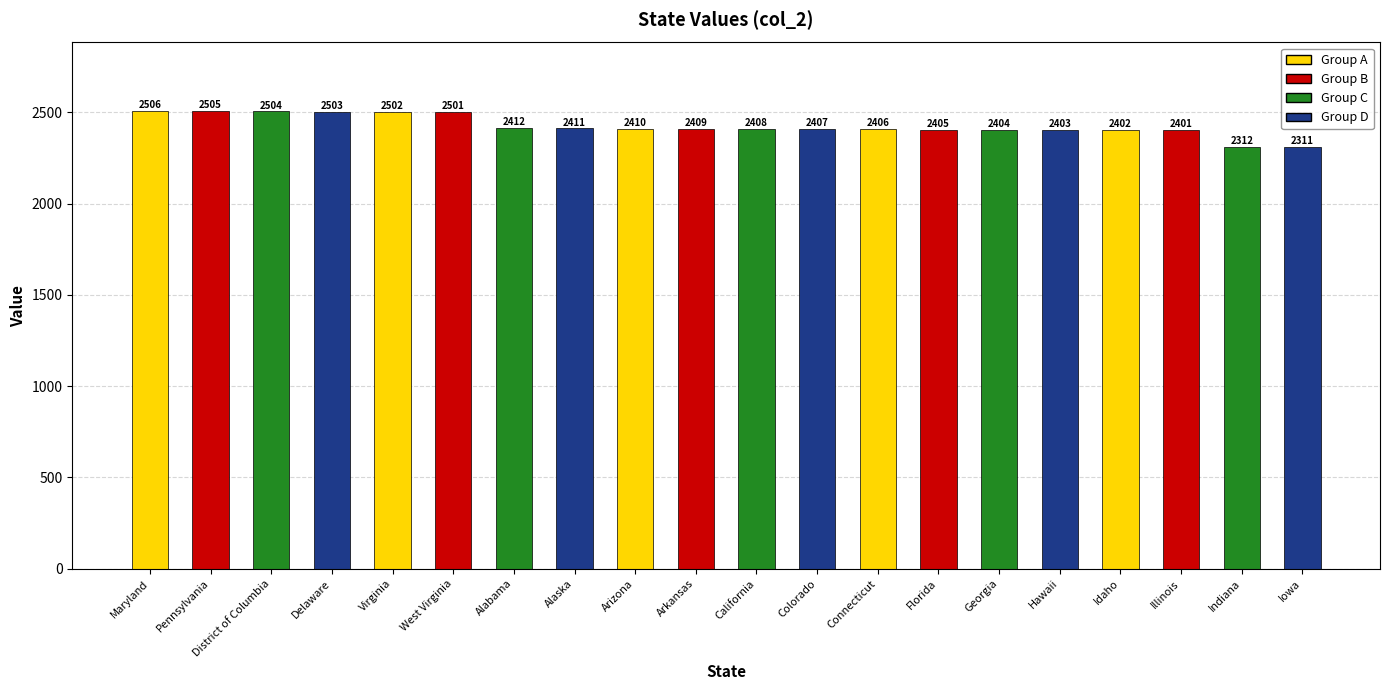

Where does the data first go above 2409?

Maryland